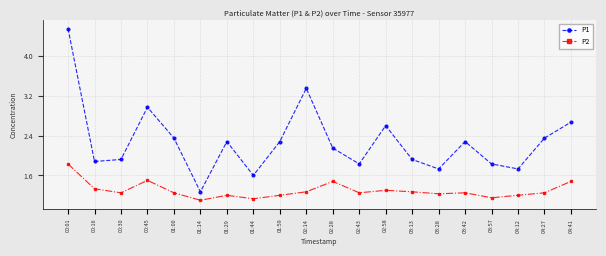

Between 00:16 and 01:00, which series saw the biggest shift?

P1